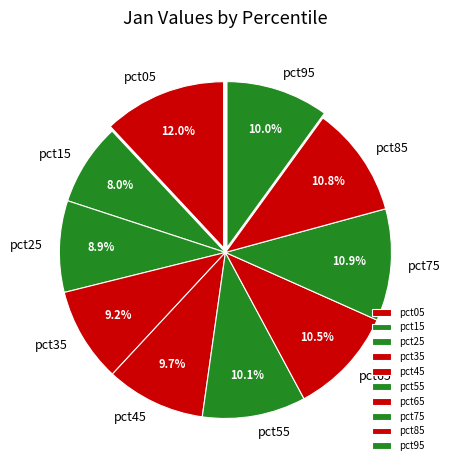

What percentage is the pct85 slice, to the nearest percent?

11%